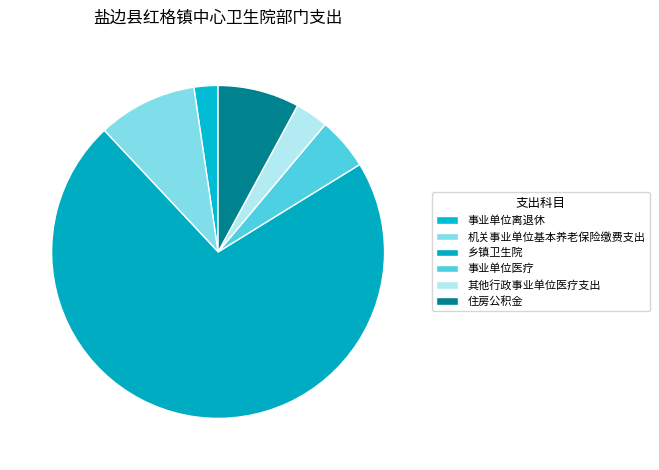

What percentage is the 乡镇卫生院 slice, to the nearest percent?

72%